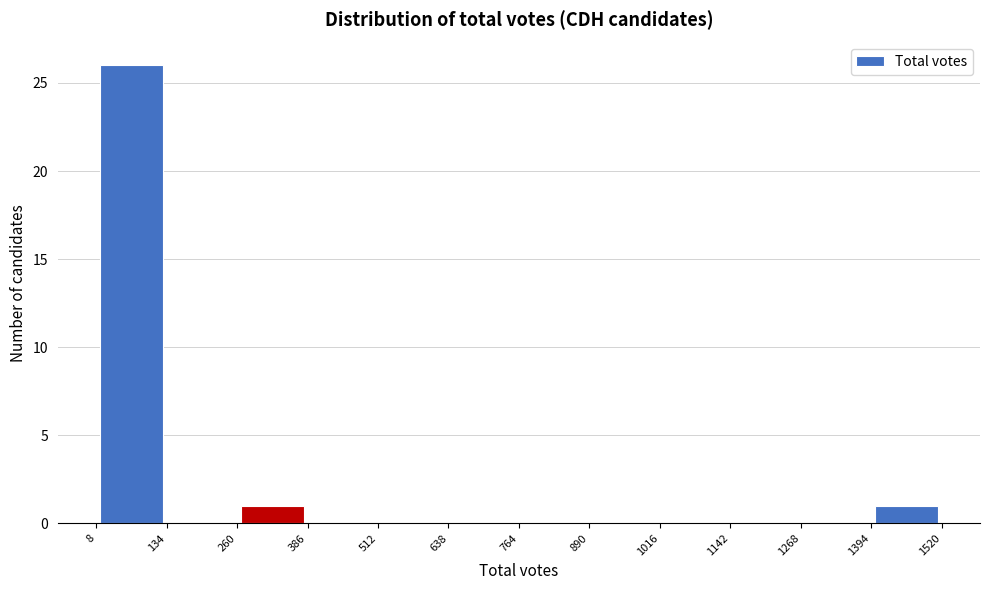

Reading left to right, list every bar in this chart as the range it spans on the x-axis followed by its height. The values are not printed on the chart, so give them approximately, as read against the axis.

8 to 134: 26
134 to 260: 0
260 to 386: 1
386 to 512: 0
512 to 638: 0
638 to 764: 0
764 to 890: 0
890 to 1016: 0
1016 to 1142: 0
1142 to 1268: 0
1268 to 1394: 0
1394 to 1520: 1